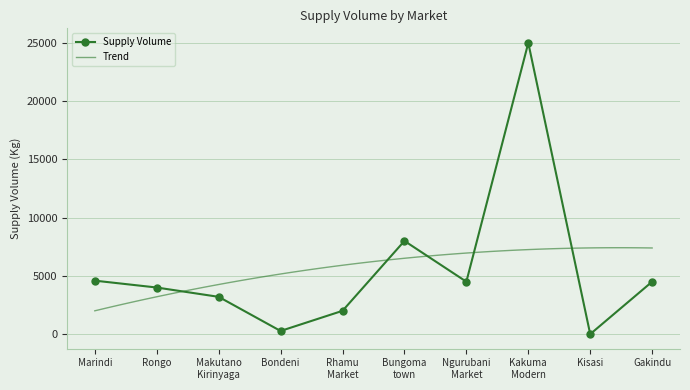

Reading left to right, extract all data points from this chart.

Marindi=4590	Rongo=4000	Makutano
Kirinyaga=3200	Bondeni=270	Rhamu
Market=2000	Bungoma
town=8000	Ngurubani
Market=4500	Kakuma
Modern=25000	Kisasi=0	Gakindu=4500